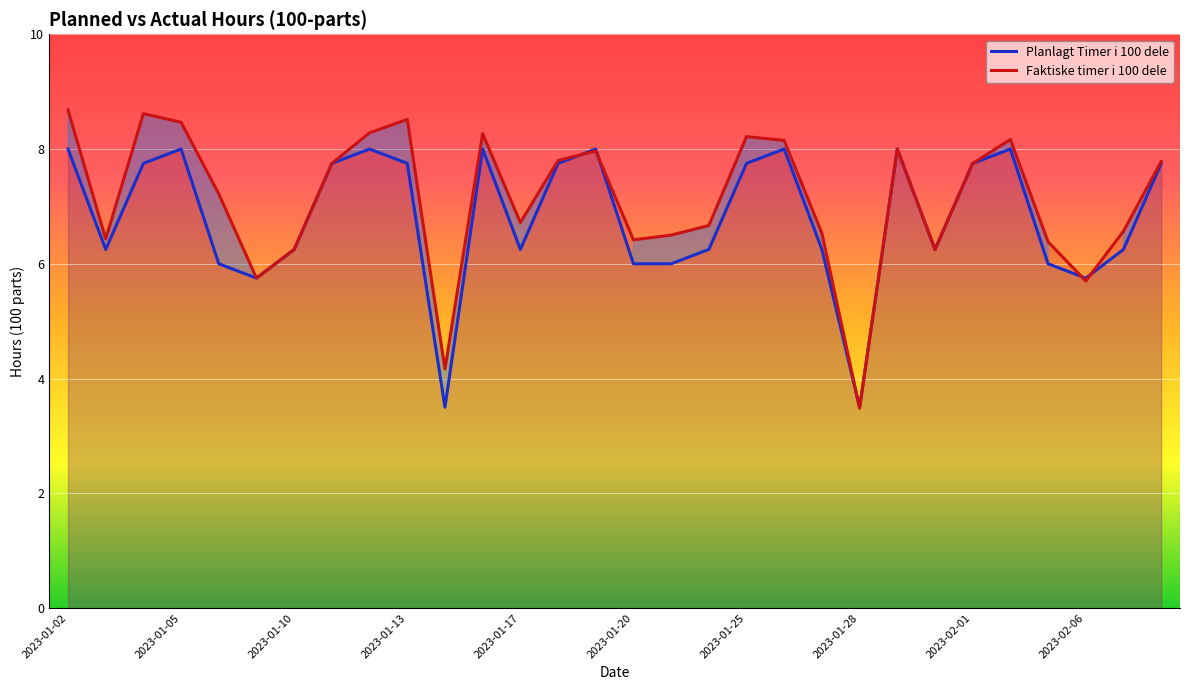

What is the value of the Faktiske timer i 100 dele (line) point at the 25th from the left?

7.8